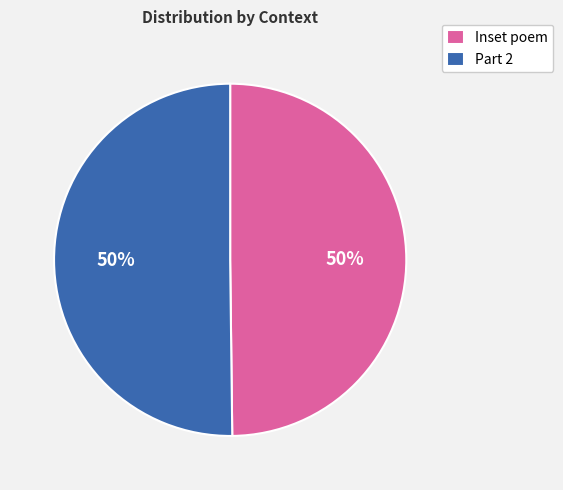

To the nearest percent, what is the average slice percentage?

50%